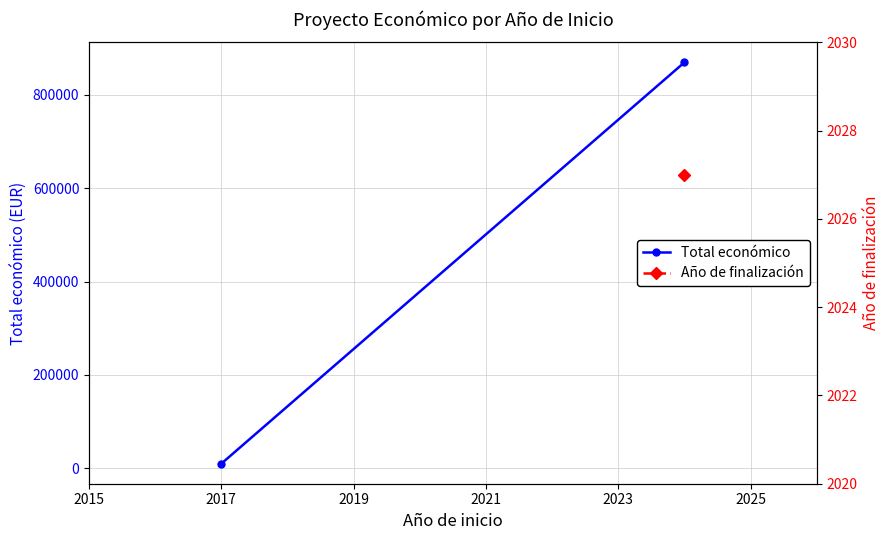

Reading right to left, list all the values displayed in this chart.

869211	10000